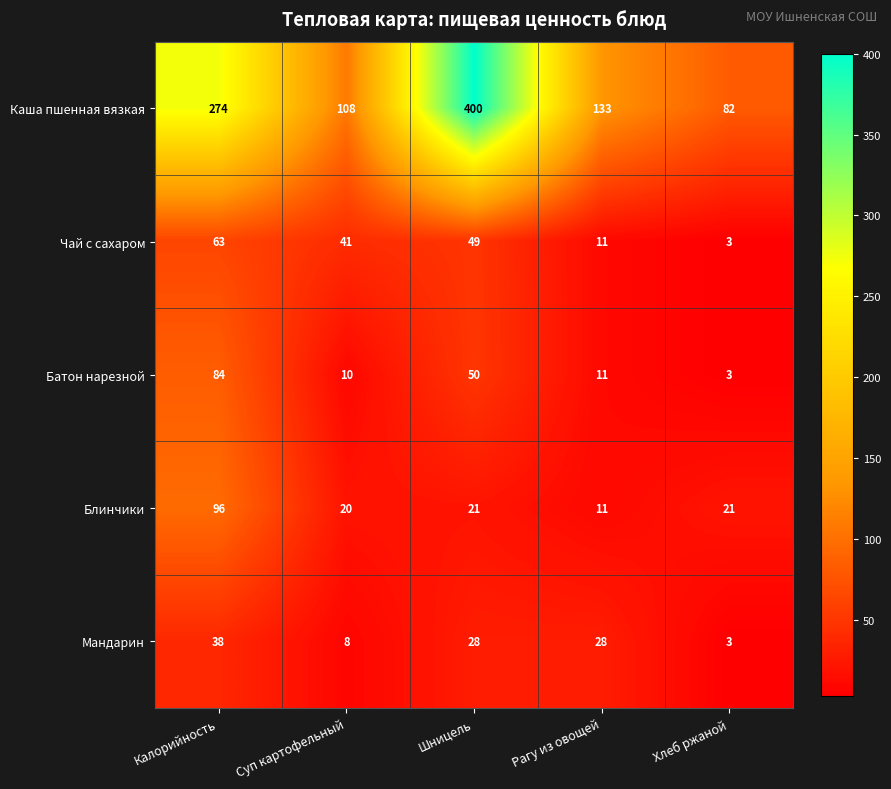

What is the difference between the maximum and minimum values in the Чай с сахаром series?

60